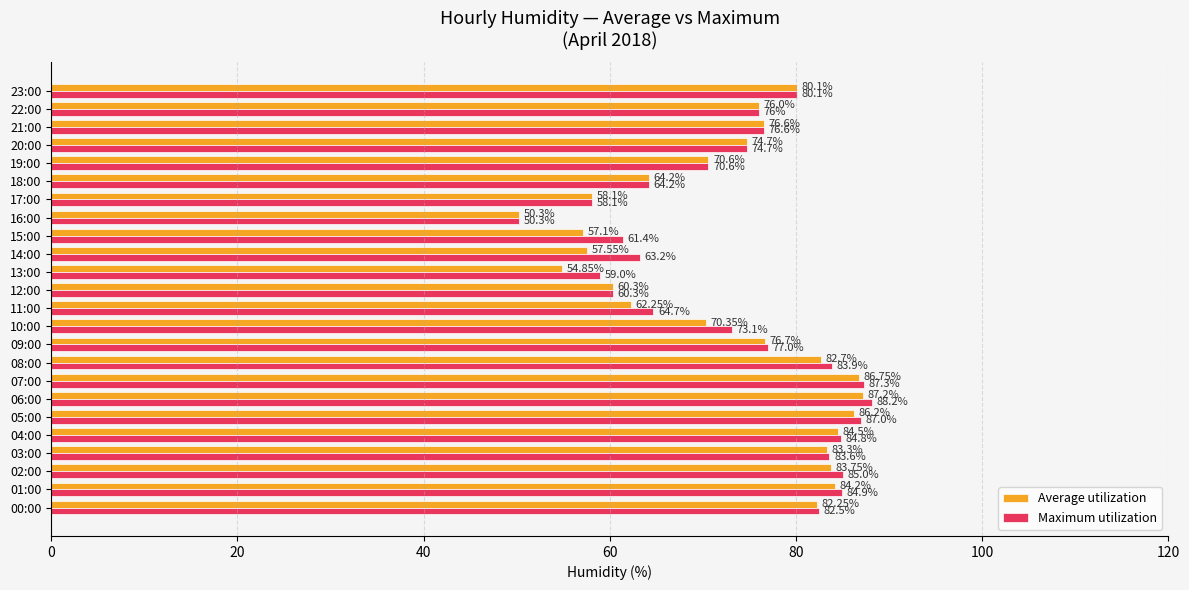

What is the sum of all Maximum utilization values?

1776.5